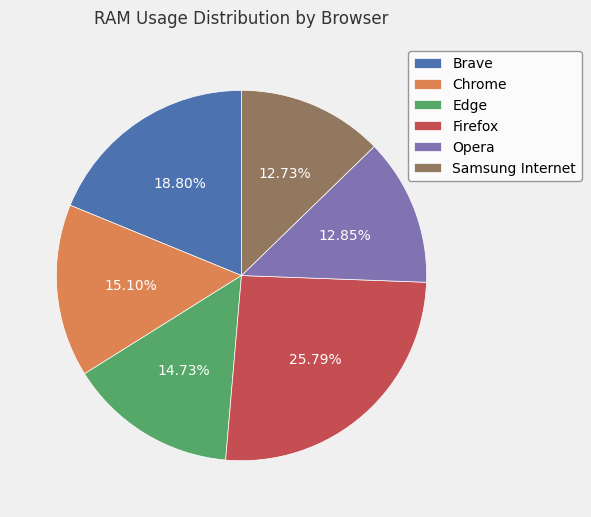

Which has a higher value, Chrome or Opera?

Chrome